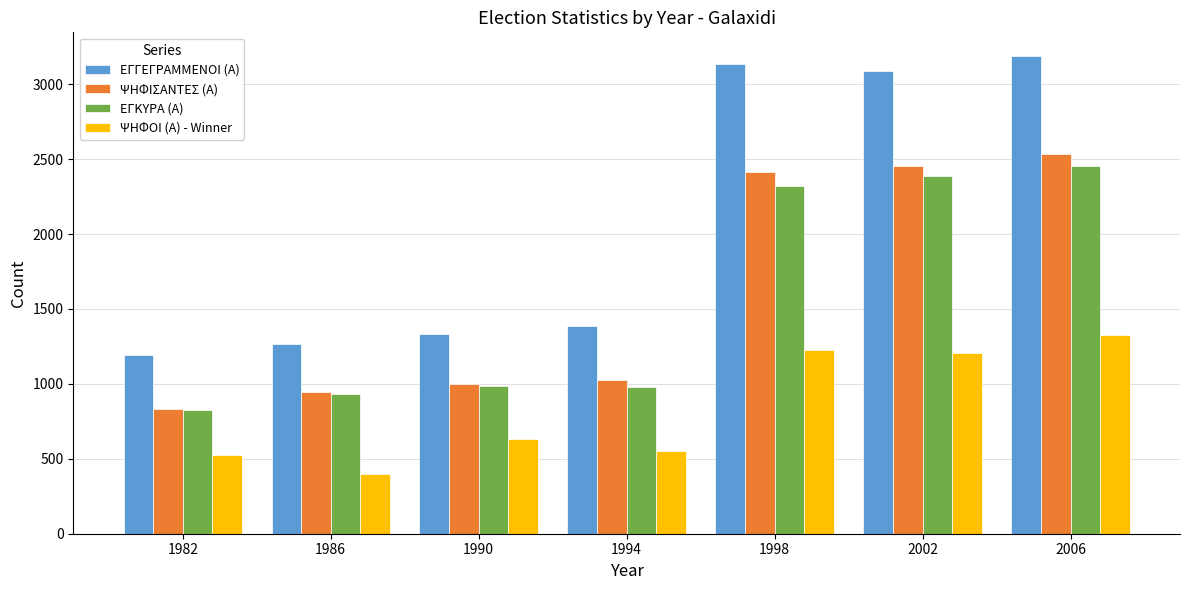

What is the sum of the ΕΓΚΥΡΑ (Α) values at 1982 and 1994?

1808